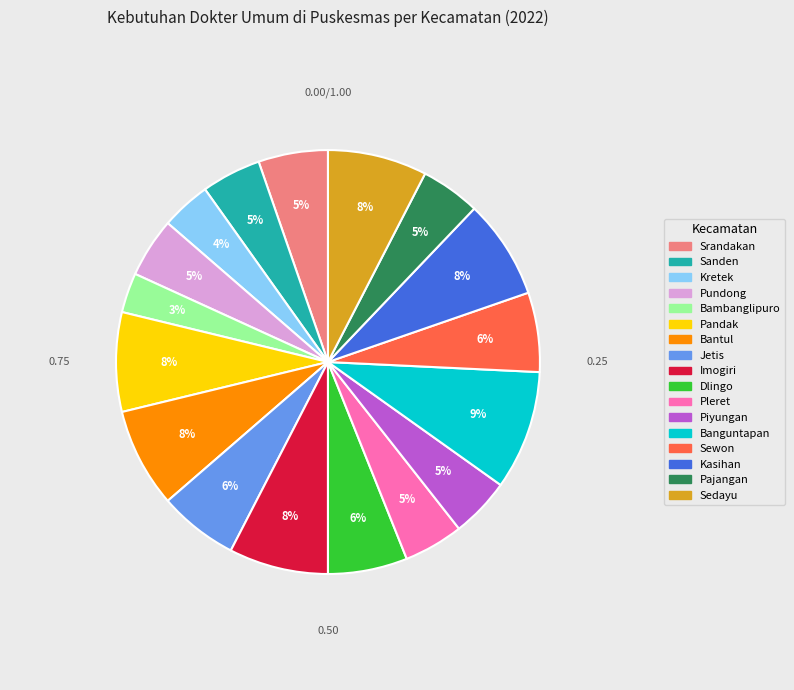

What is the change in value from Sanden to Pandak?

+4